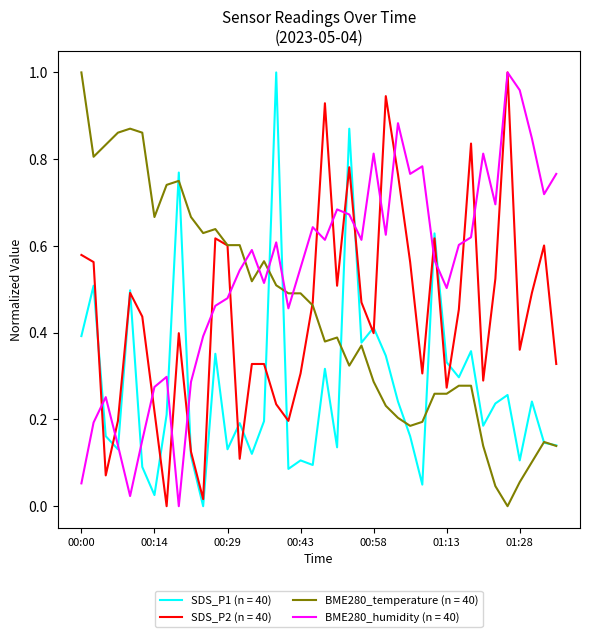

Which series has the largest total across all categories?

BME280_humidity (n = 40)